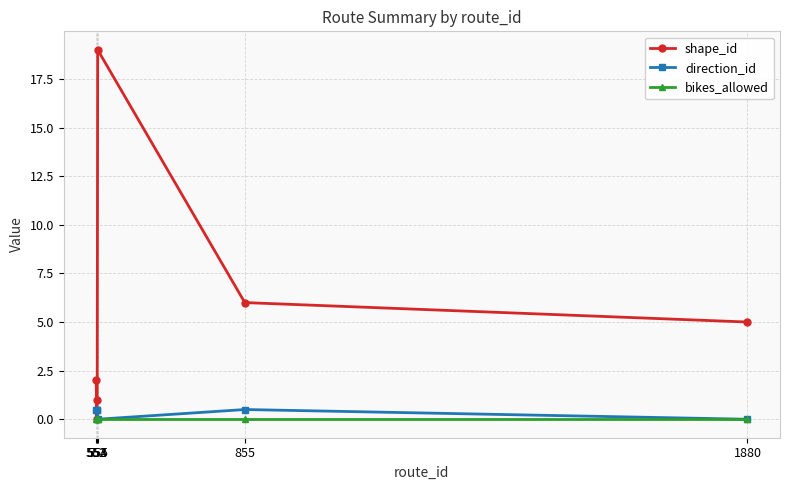

How many data points in shape_id are less than 5?

3